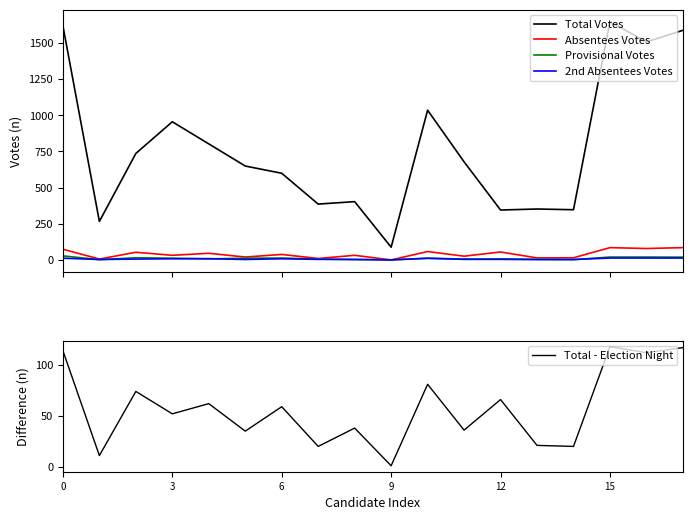

At how many categories does at least one series exceed 522?

11